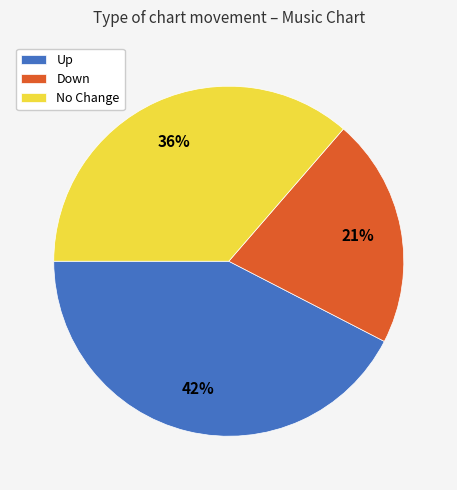

To the nearest percent, what is the difference between the Up and No Change slice percentages?

6%